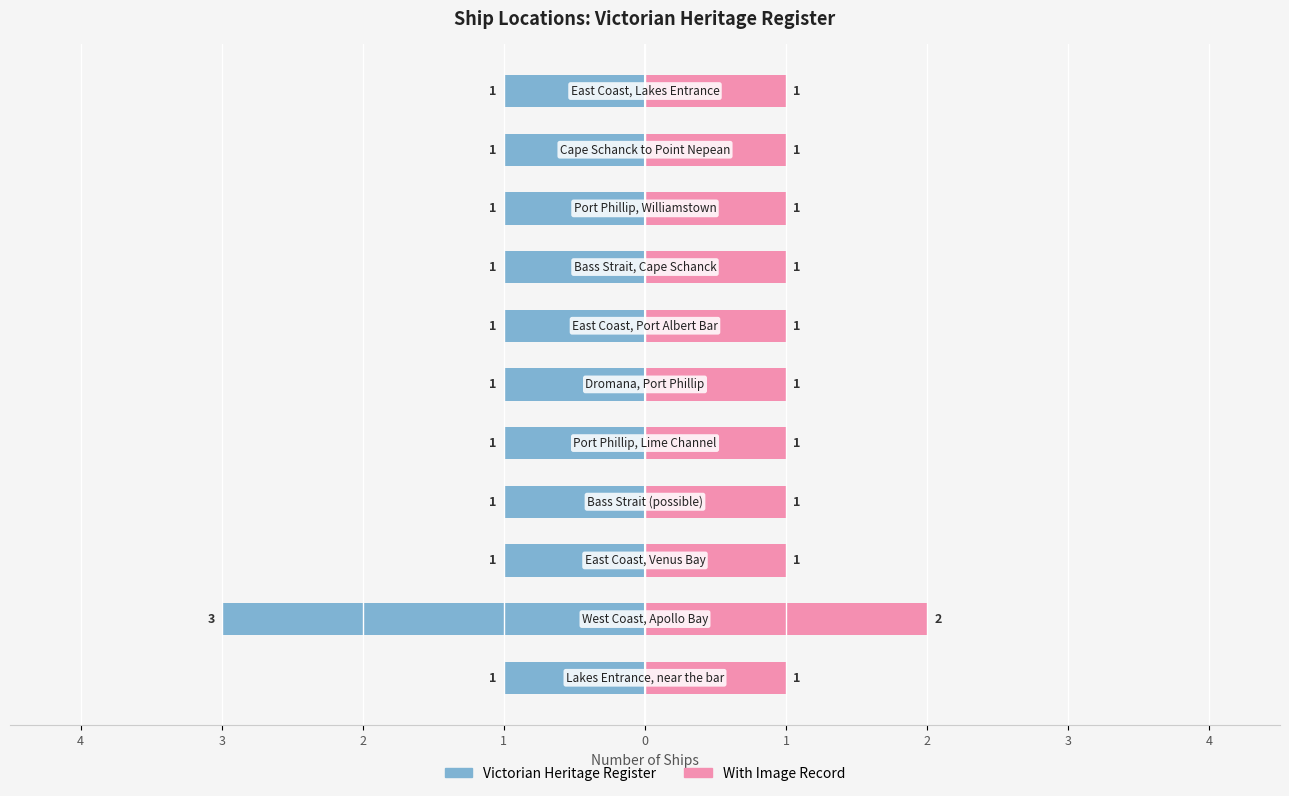

Rank the series at 1 from lowest to highest value.

Victorian Heritage Register, With Image Record